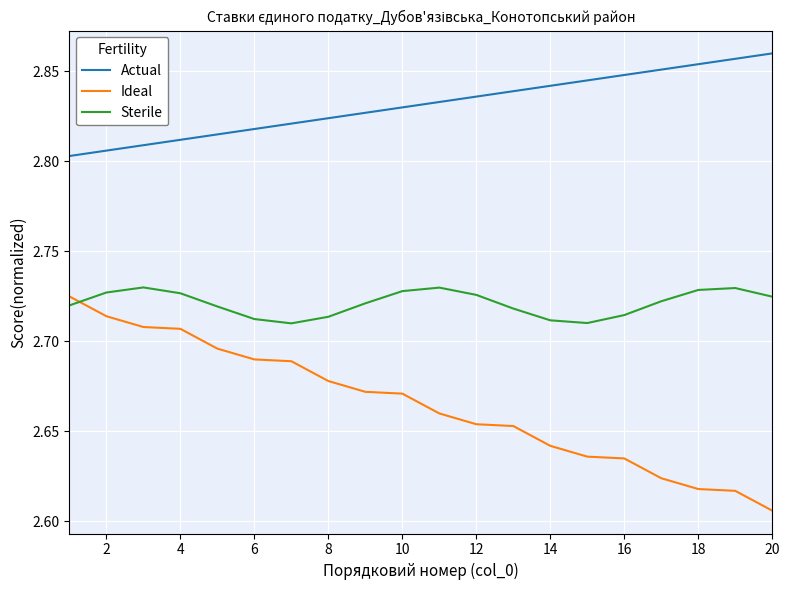

What is the difference between the maximum and minimum values in the Ideal series?

0.1